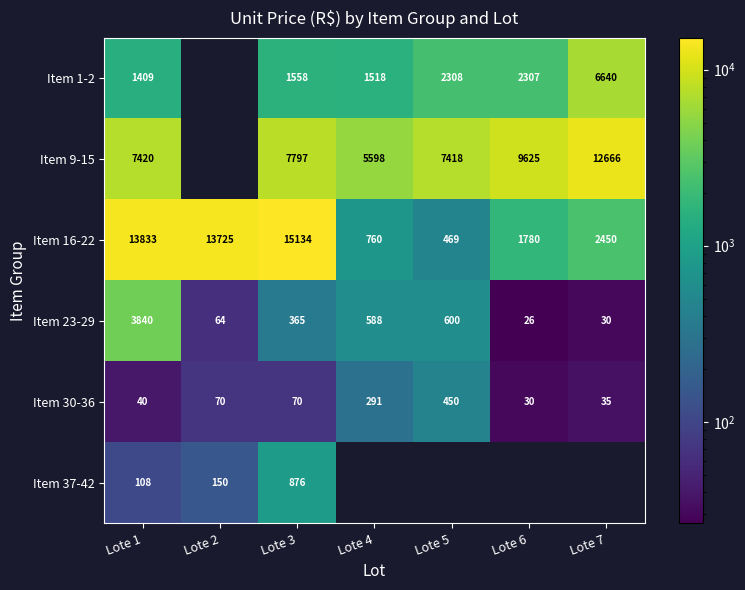

What is the maximum value shown in the chart?

15134.0